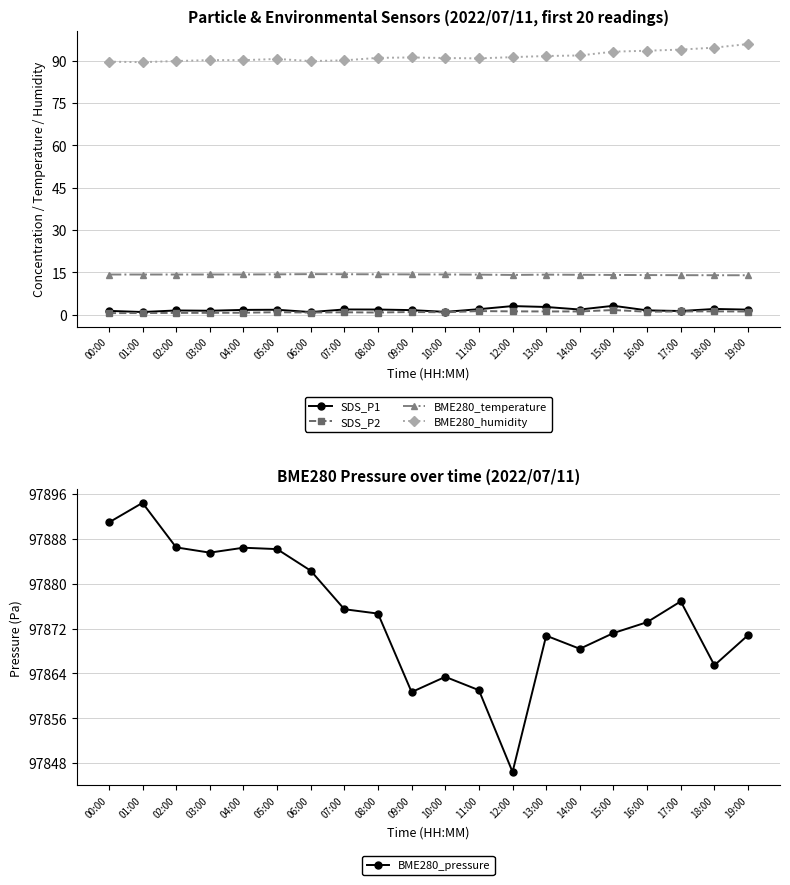

Where does the BME280_humidity series first go above 90?

03:00